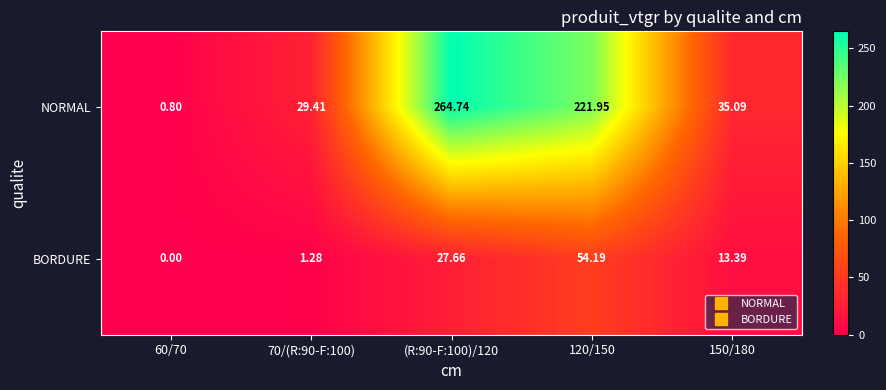

What is the total value across all series at (R:90-F:100)/120?

292.4